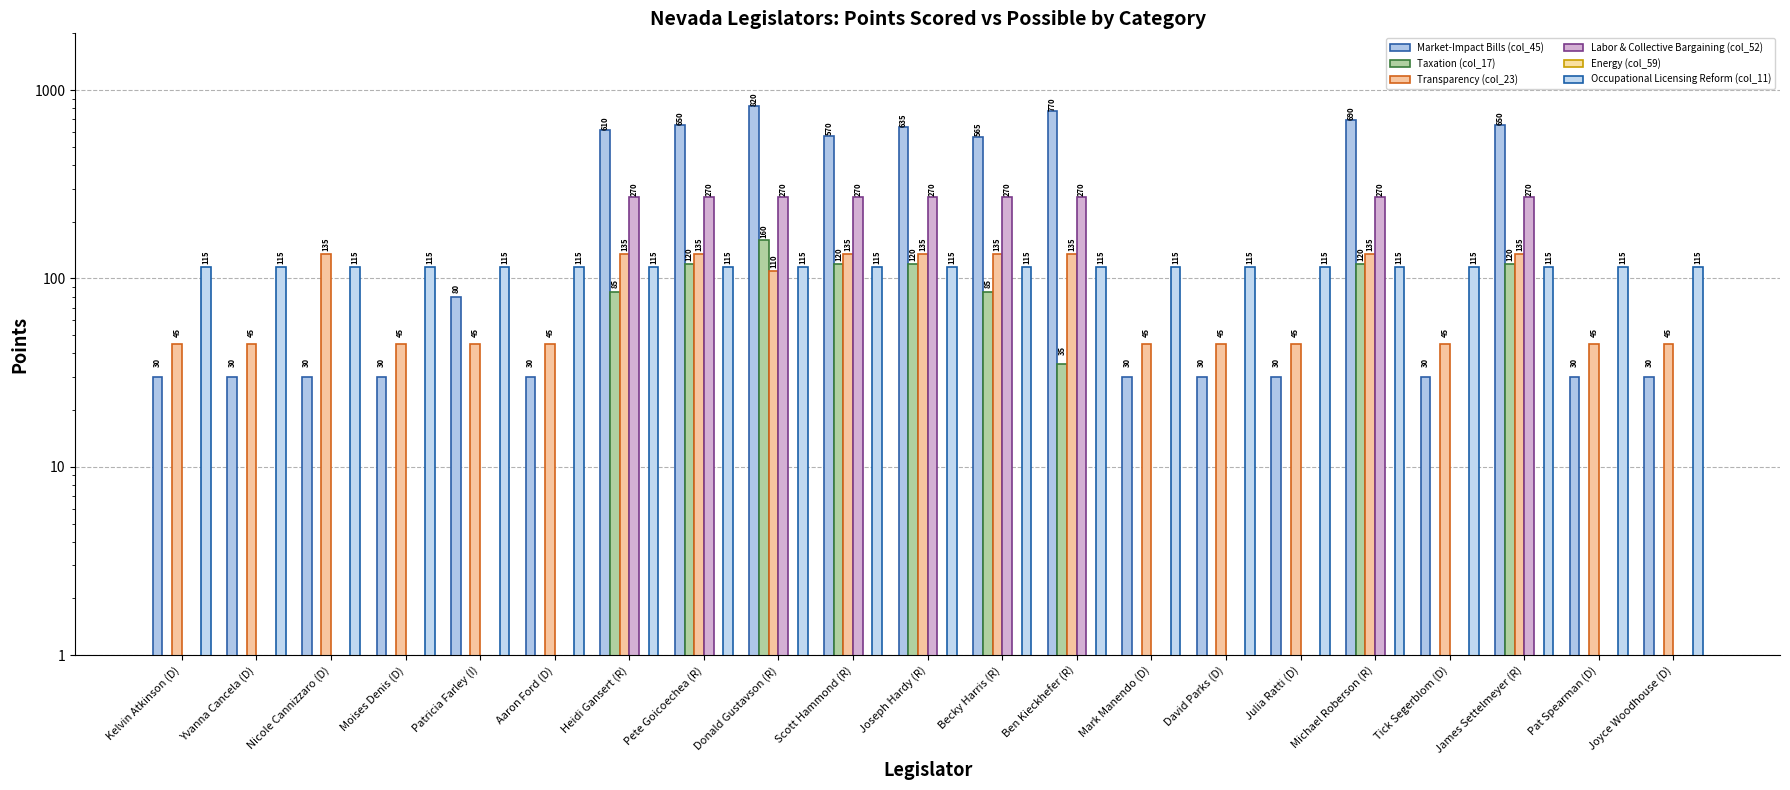

How many positive values does the Taxation (col_17) series have?

9